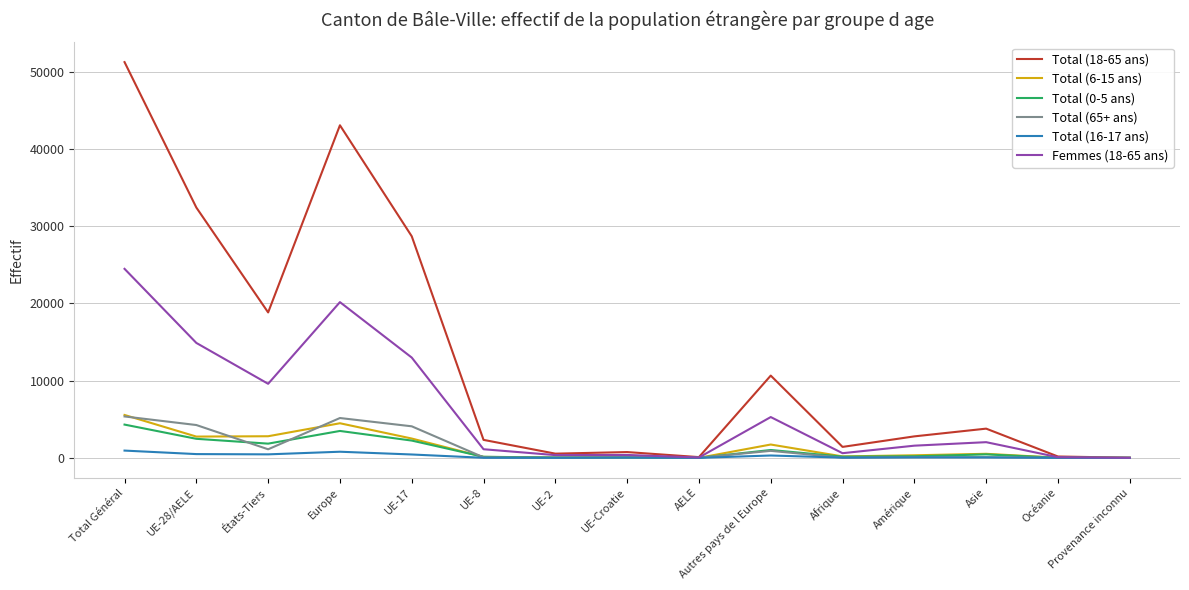

At which label does Total (18-65 ans) reach its peak?

Total Général